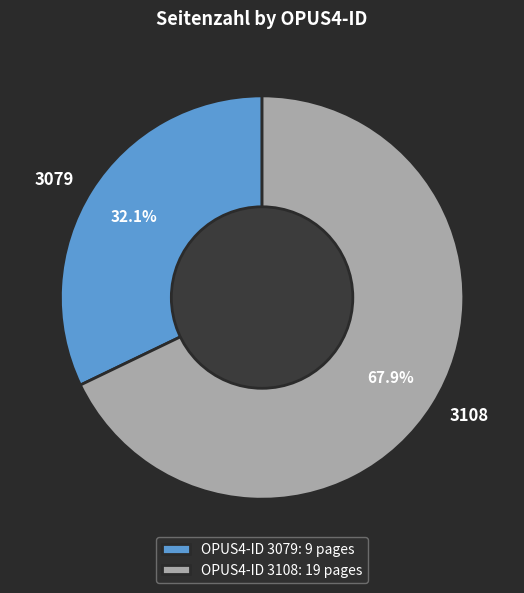

Count the number of slices in the pie.

2